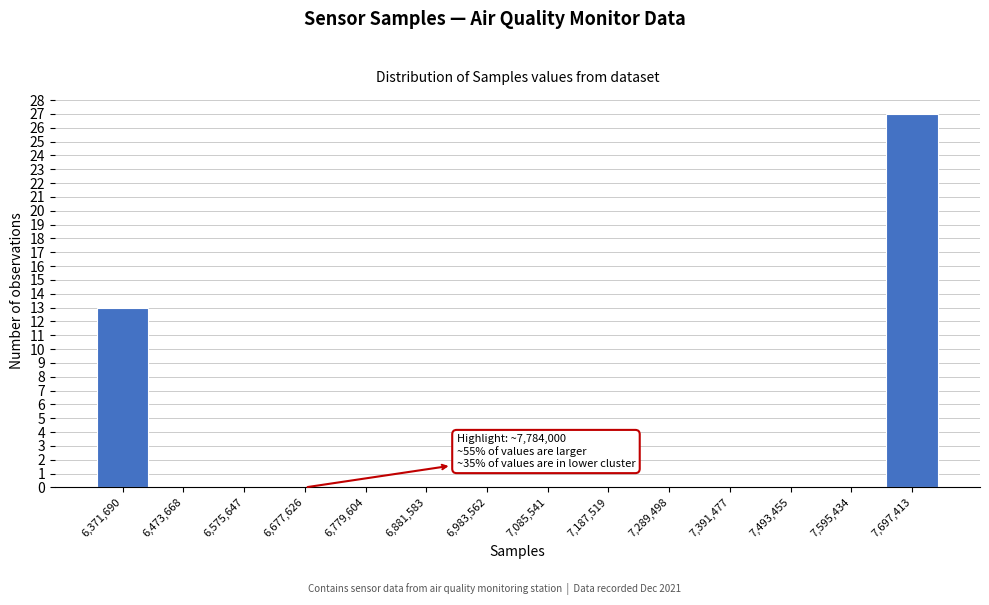

Reading right to left, transcribe all the data shown in this chart.

7,697,413=27	7,595,434=0	7,493,455=0	7,391,477=0	7,289,498=0	7,187,519=0	7,085,541=0	6,983,562=0	6,881,583=0	6,779,604=0	6,677,626=0	6,575,647=0	6,473,668=0	6,371,690=13